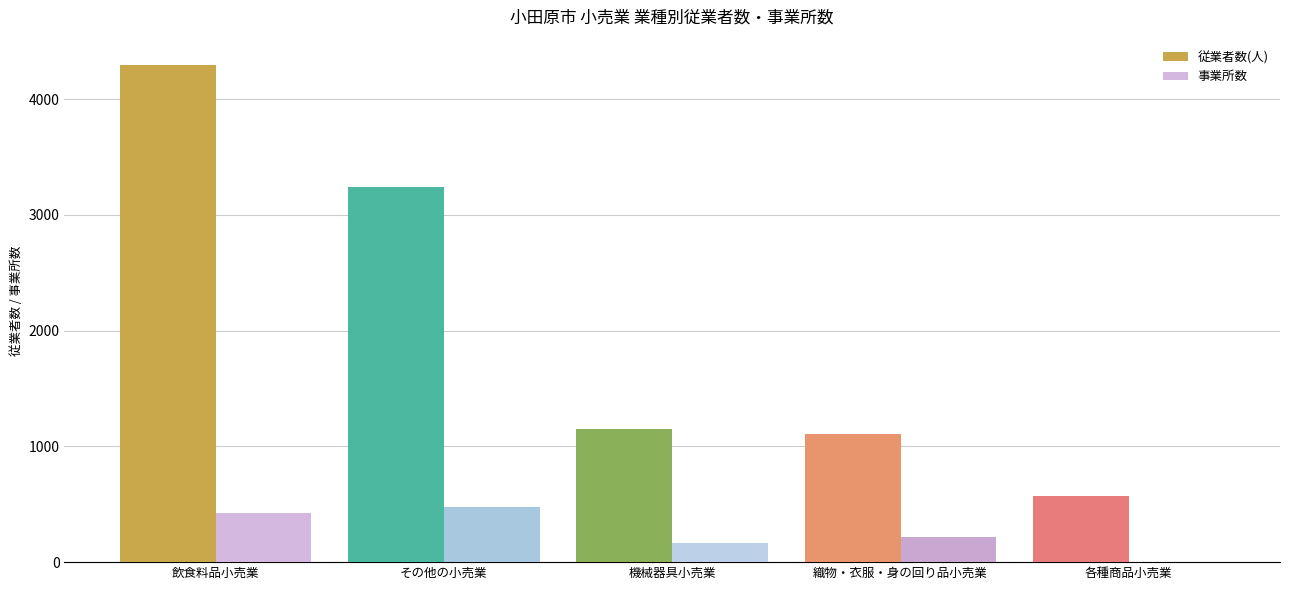

At which category is the sum across all series the highest?

飲食料品小売業